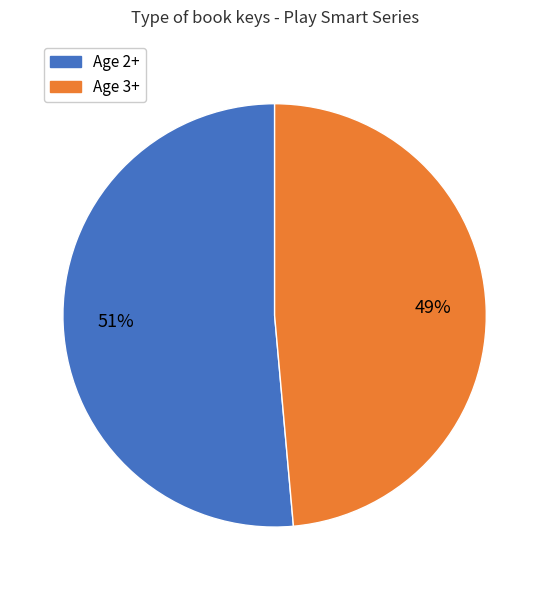

To the nearest percent, what is the average slice percentage?

50%